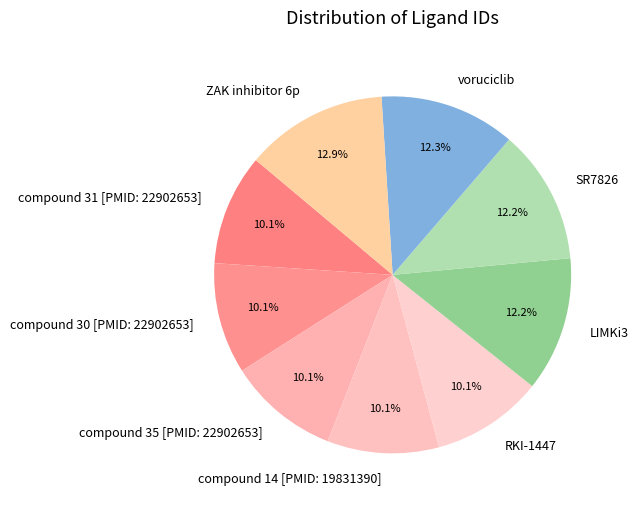

To the nearest percent, what is the difference between the largest and smallest slice percentages?

3%